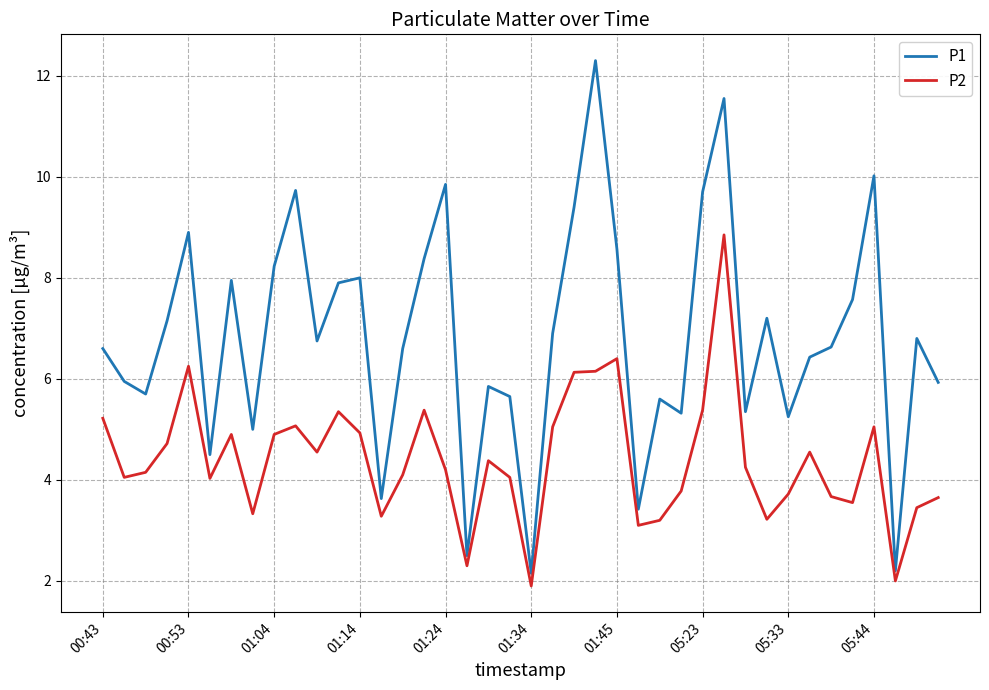

List the series in order of their overall mean, highest first.

P1, P2